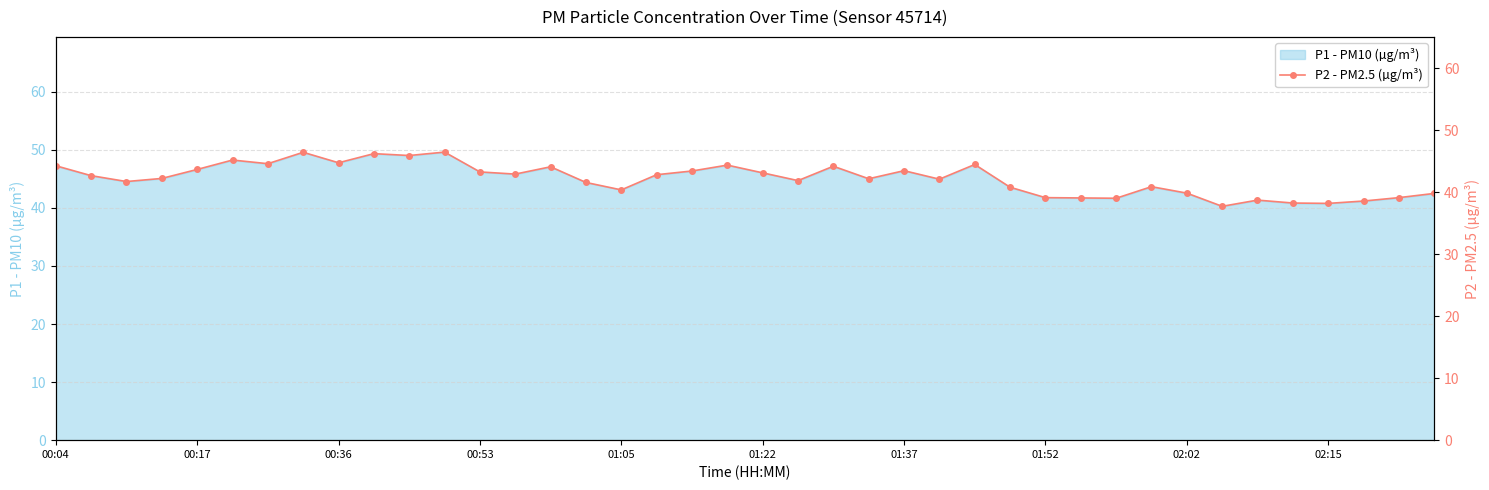

What is the maximum value for P1 - PM10 (µg/m³)?

49.6